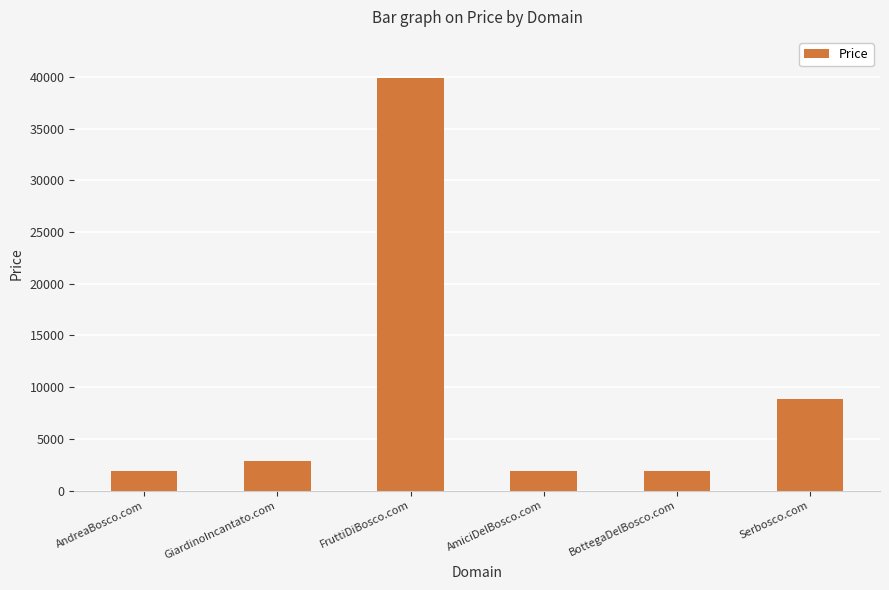

What is the approximate value at Serbosco.com?

8888